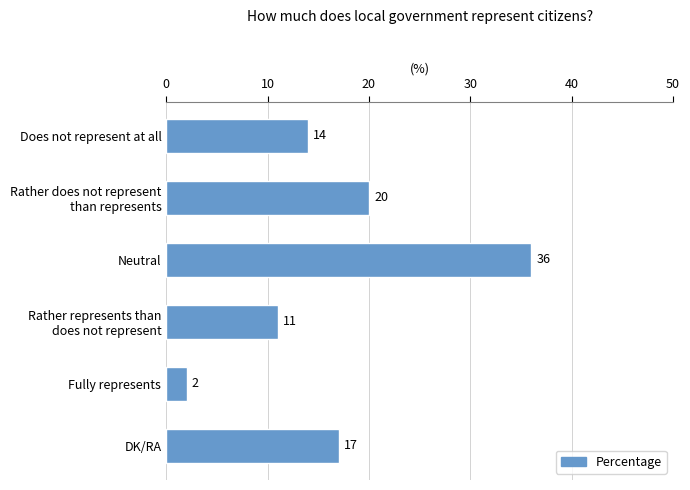

What is the average value?

17